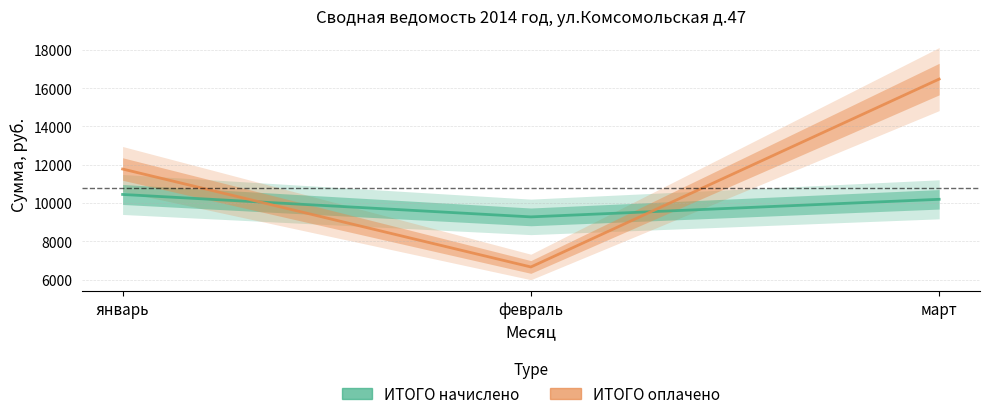

The ИТОГО начислено series shows 15456.8 at январь. True or false?

False